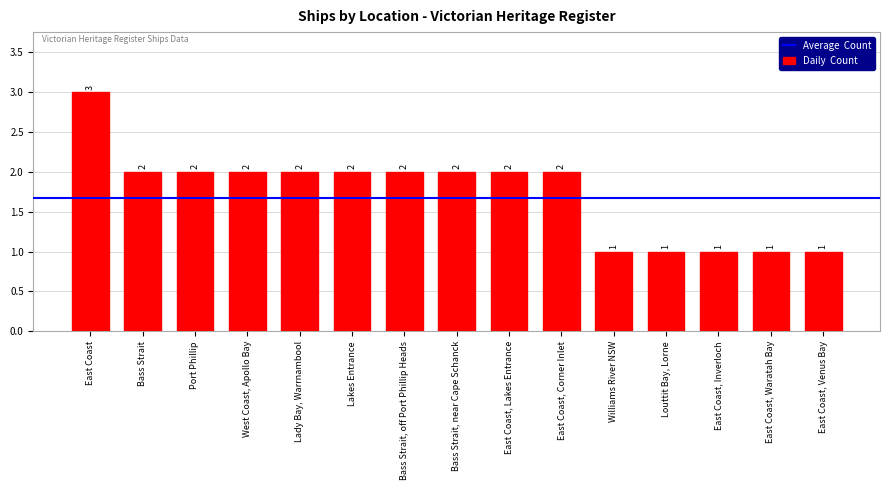

Reading right to left, list all the values displayed in this chart.

1	1	1	1	1	2	2	2	2	2	2	2	2	2	3